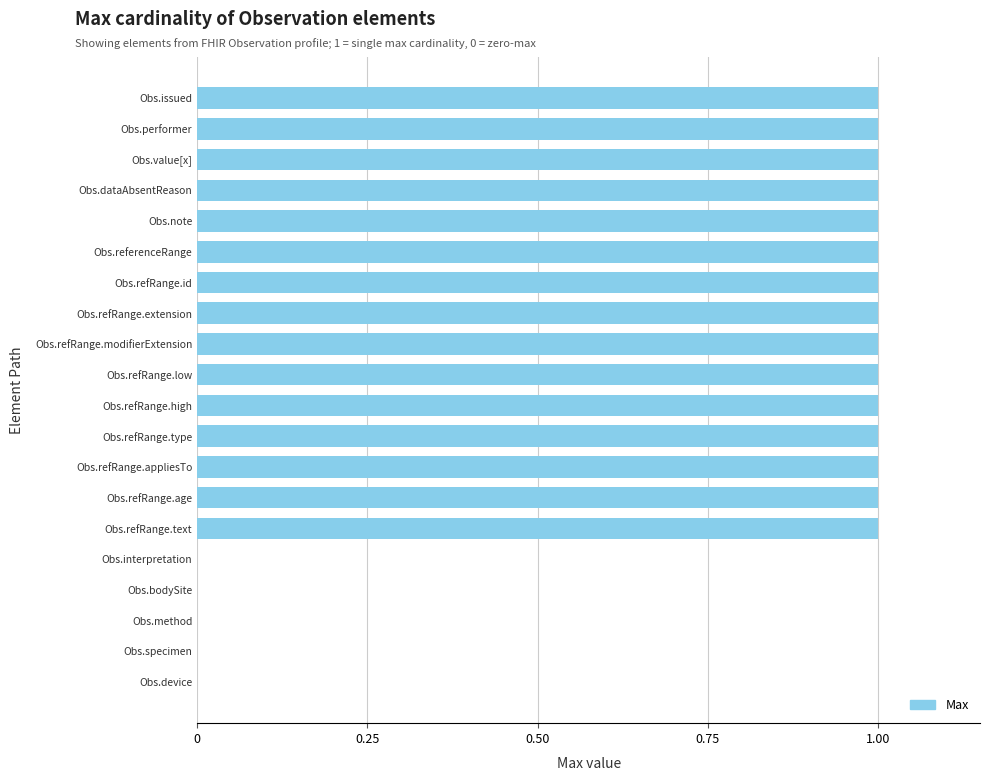

Are the bars horizontal?

Yes